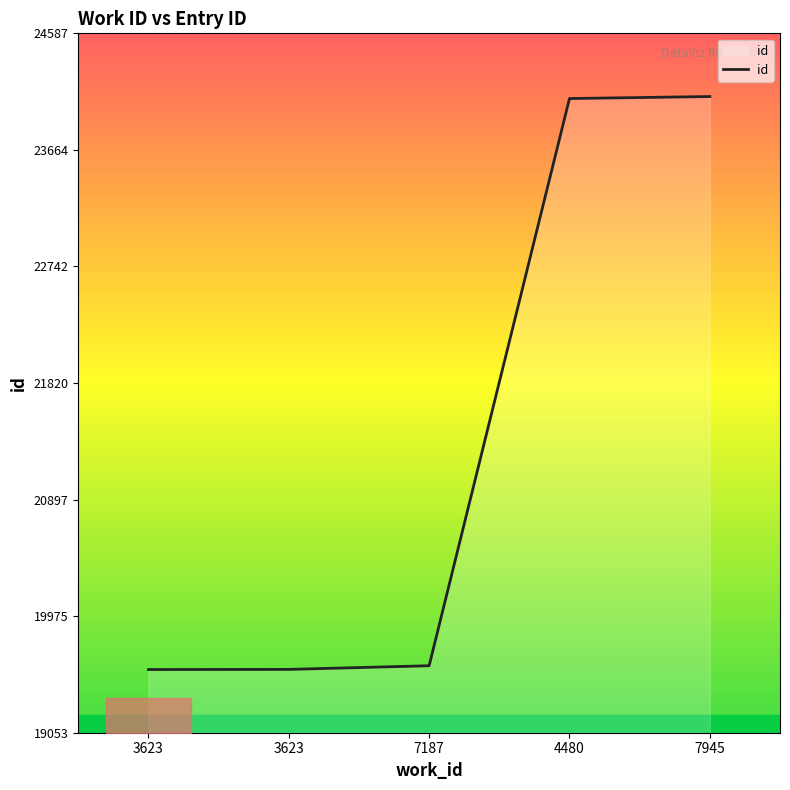

How many lines are shown in the chart?

1